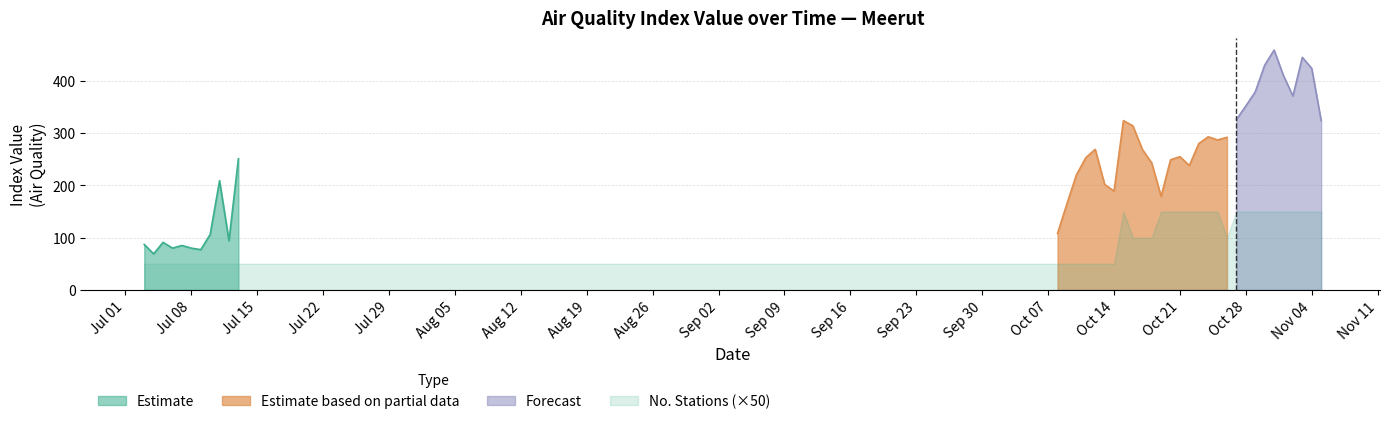

What is the difference between the second highest and minimum values in the No. Stations series?

2